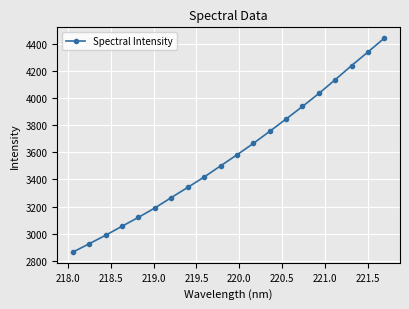

Reading left to right, extract all data points from this chart.

2863.3	2925.1	2988.0	3054.6	3120.2	3189.4	3266.2	3341.4	3418.0	3500.0	3582.0	3666.2	3755.5	3846.9	3939.7	4035.6	4137.7	4242.2	4342.6	4445.4